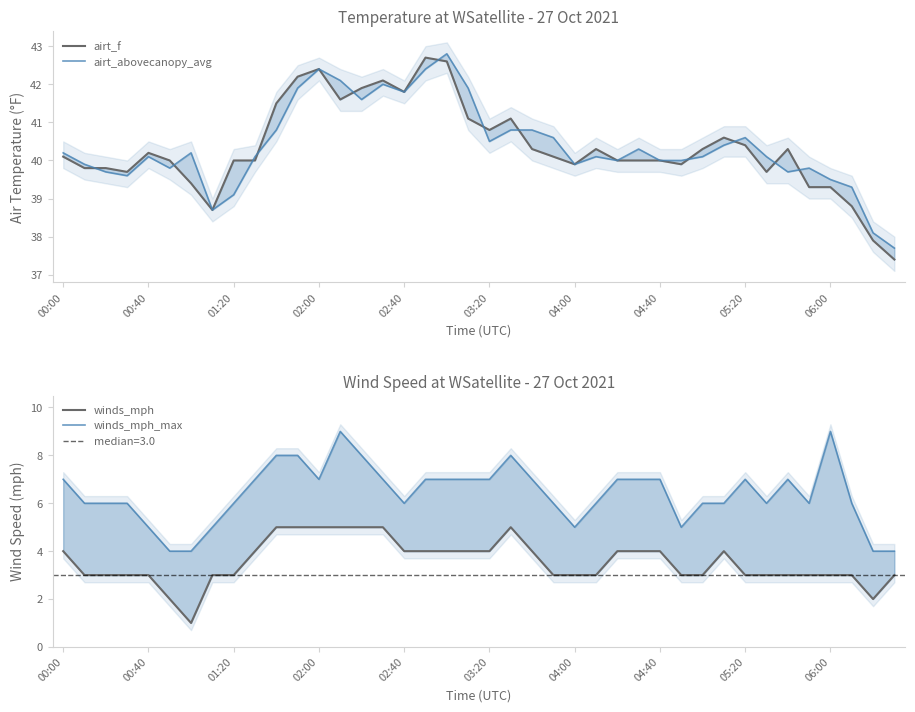

How many interior local peaks does the airt_f series have?

8